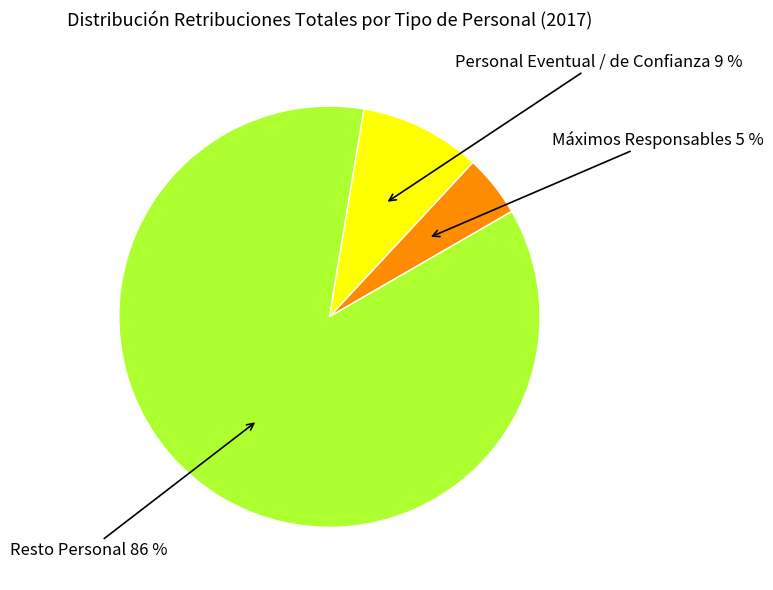

To the nearest percent, what is the average slice percentage?

33%